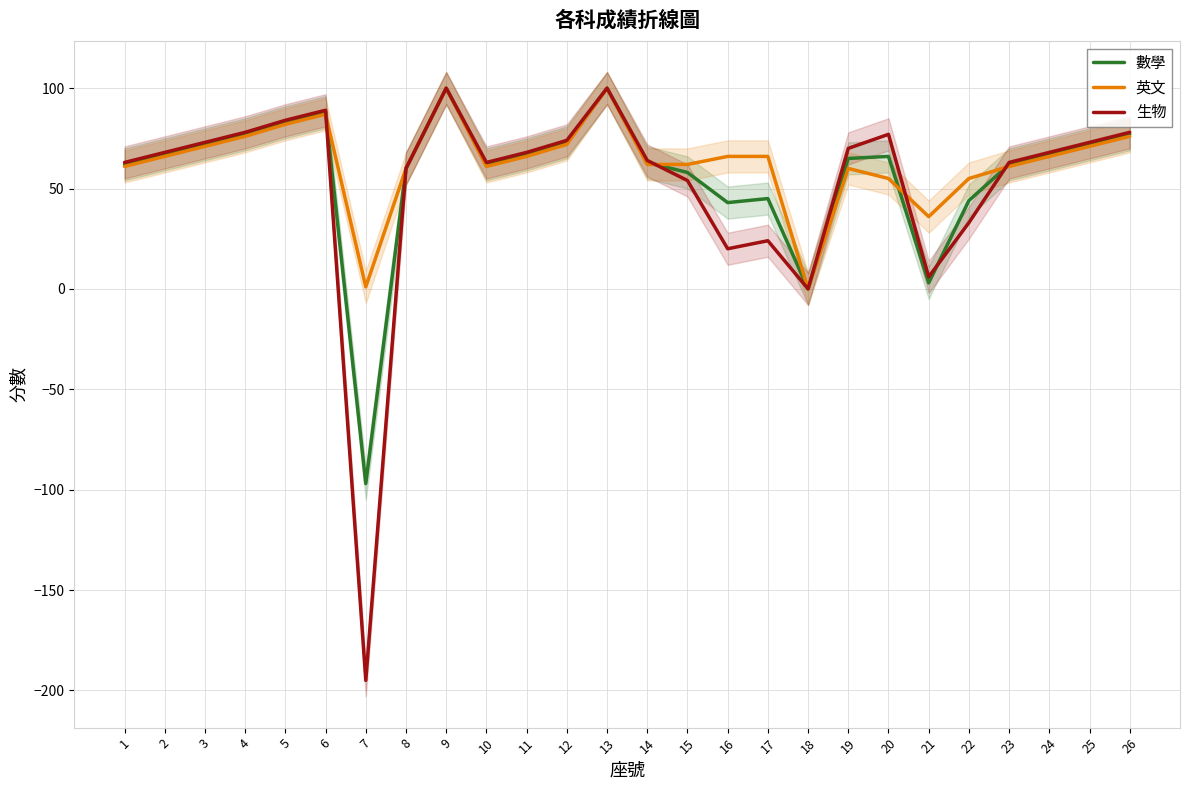

Is the value of 生物 at 20 greater than the value of 數學 at 16?

Yes